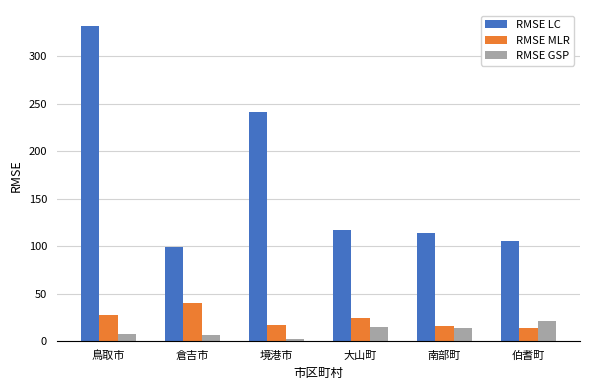

What is the sum of the RMSE MLR values at 南部町 and 大山町?

40